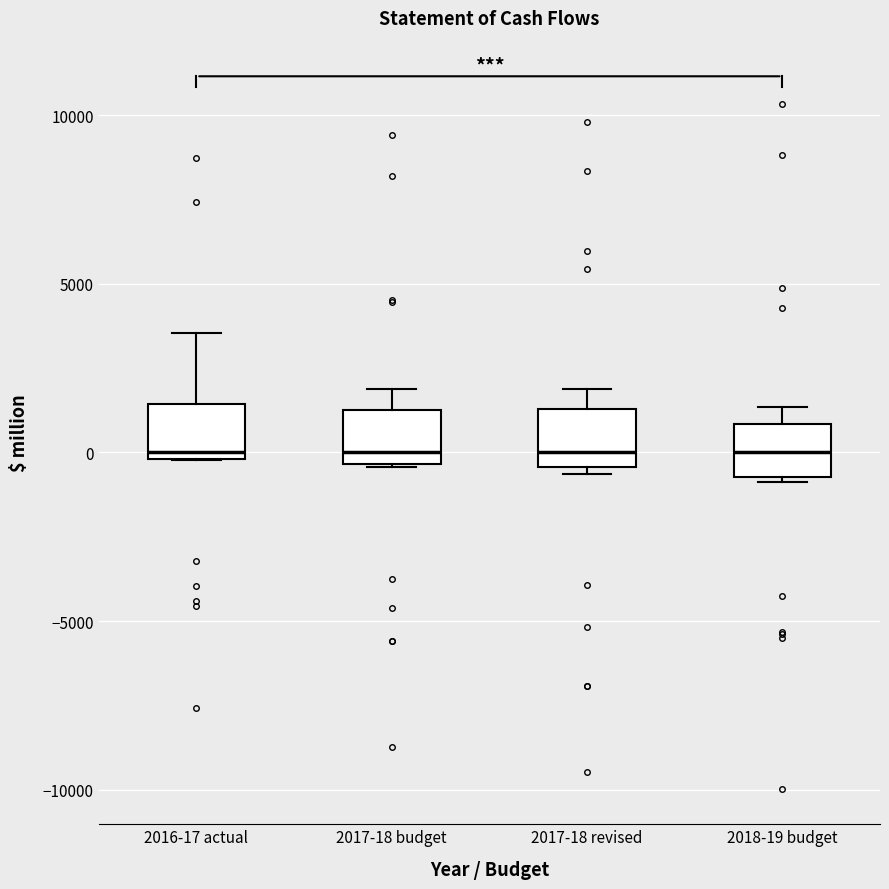

Reading left to right, read every box against the y-axis: the position of its median line, the range the box covers, and the ends of its whiskers. The values are not printed on the chart, so give them approximately, as read against the axis.

2016-17 actual: median 0 (just above the box's lower edge), box 0 to 1500, whiskers 0 to 3500
2017-18 budget: median 0, box -500 to 1500, whiskers -500 to 2000
2017-18 revised: median 0, box -500 to 1500, whiskers -500 (just below the box's lower edge) to 2000
2018-19 budget: median 0, box -500 to 1000, whiskers -1000 to 1500